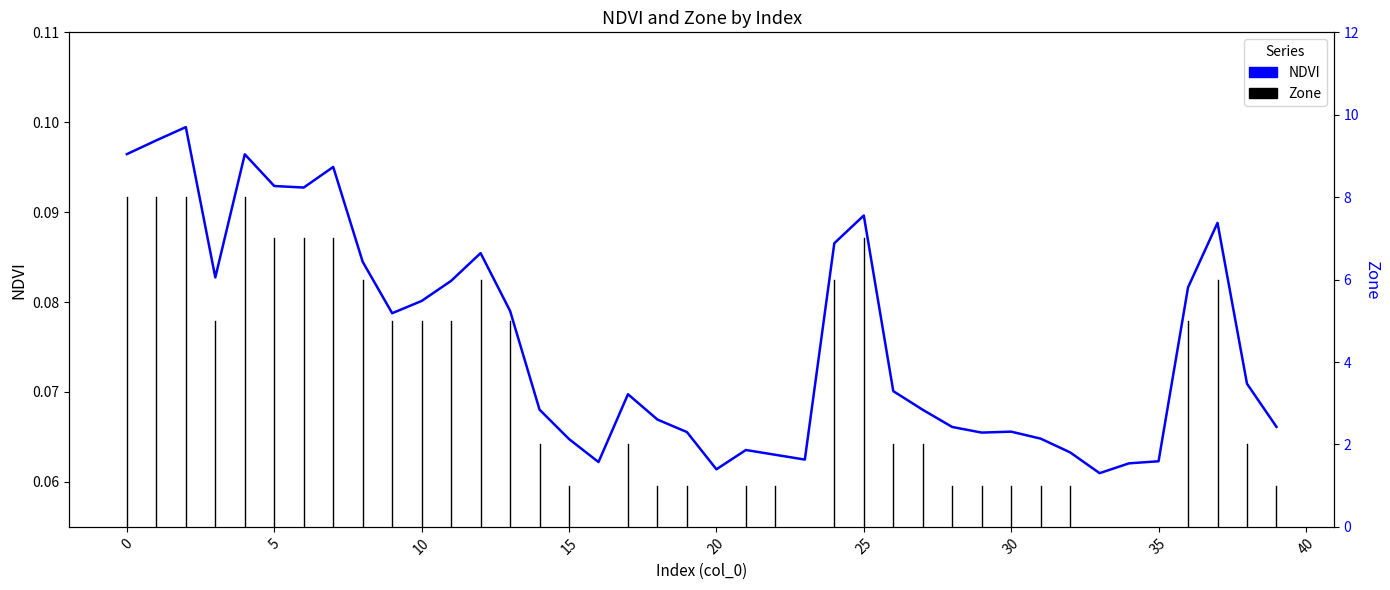

Between 16 and 17, which is larger?

17